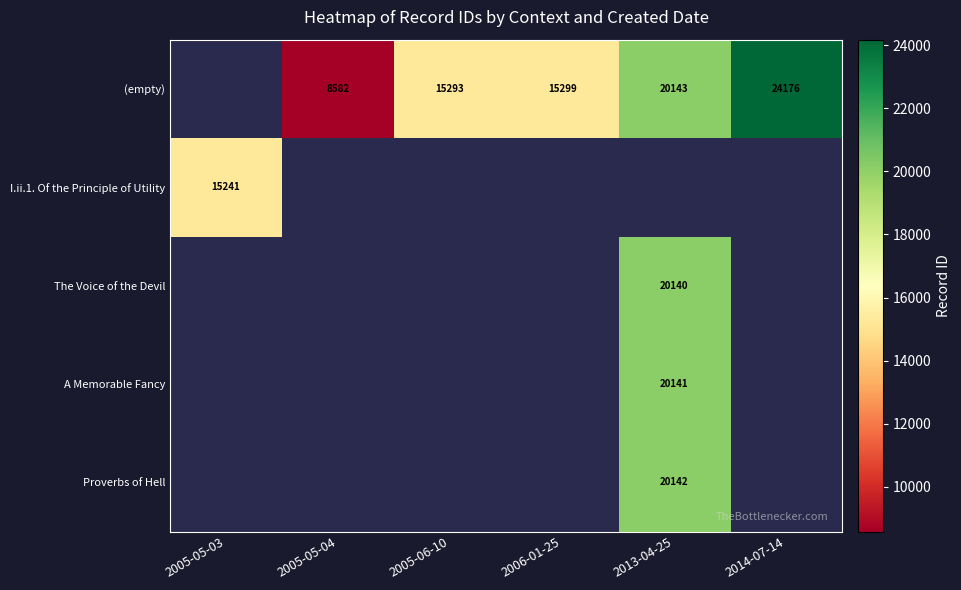

The Proverbs of Hell series shows 20142 at 2013-04-25. True or false?

True